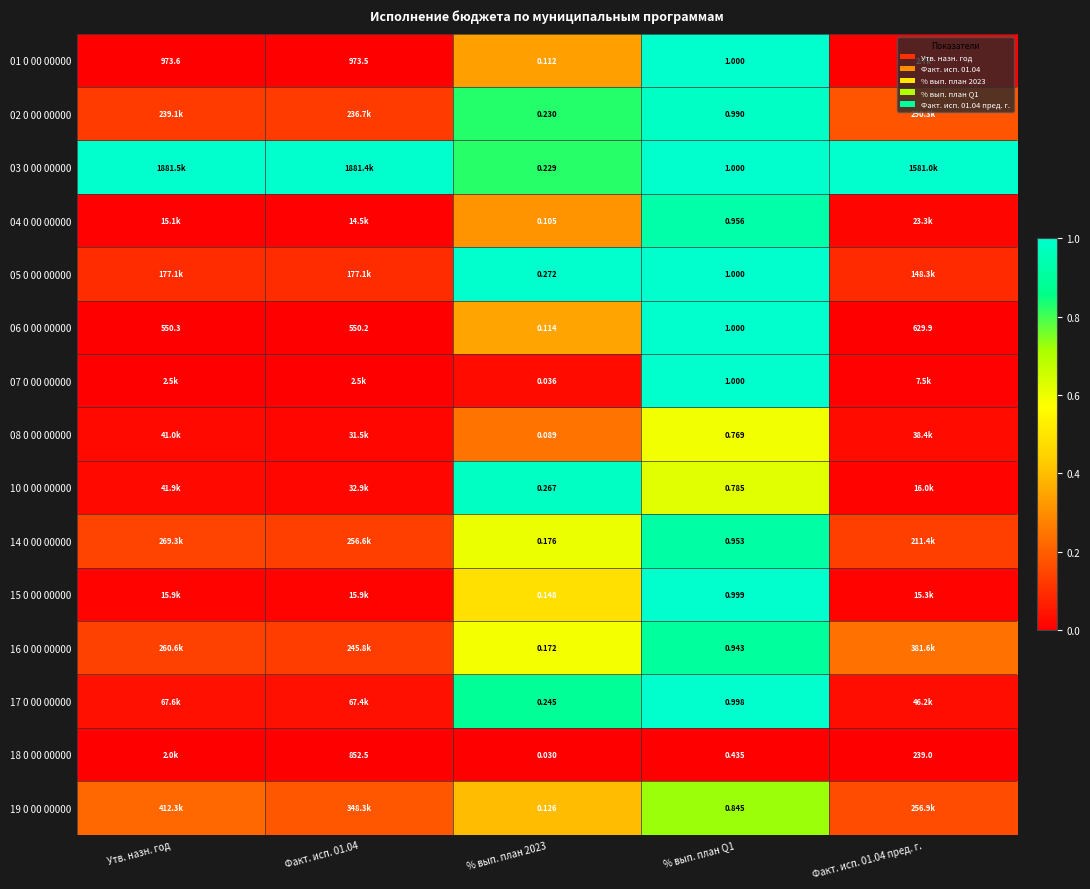

At which label does 06 0 00 00000 first exceed 550?

Утв. назн. год